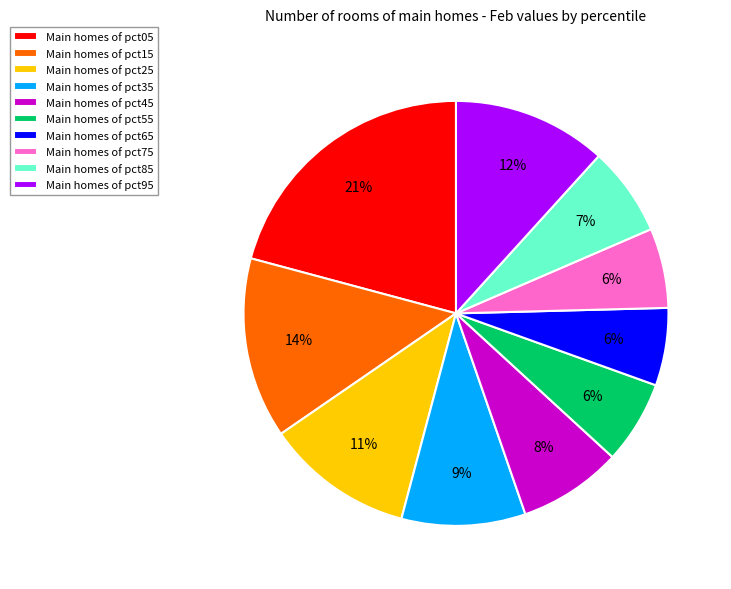

How many segments does this pie chart have?

10